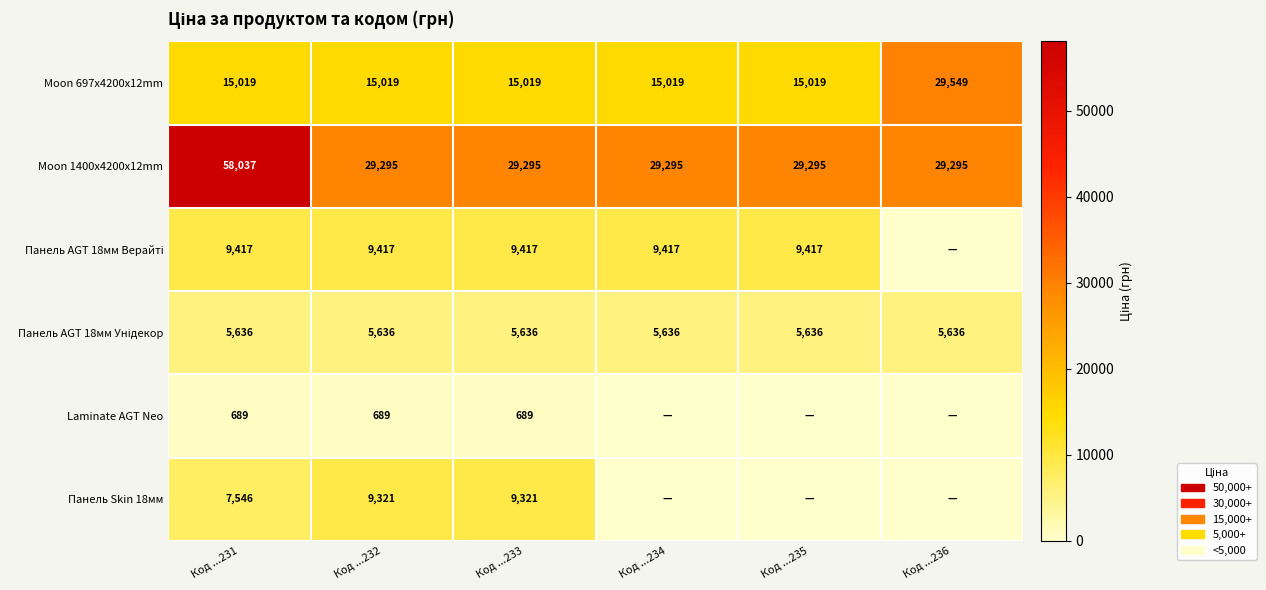

What is the difference between the highest and lowest values at Код ...232?

28606